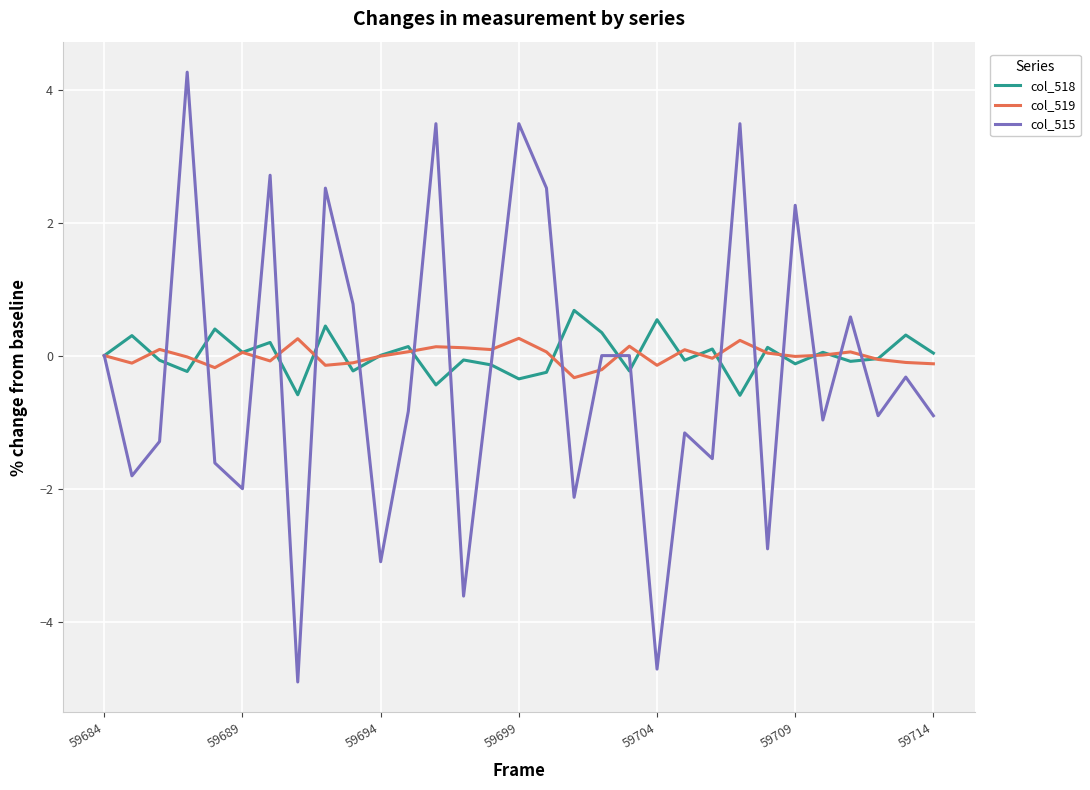

Which series has the largest range (max minus min)?

col_515